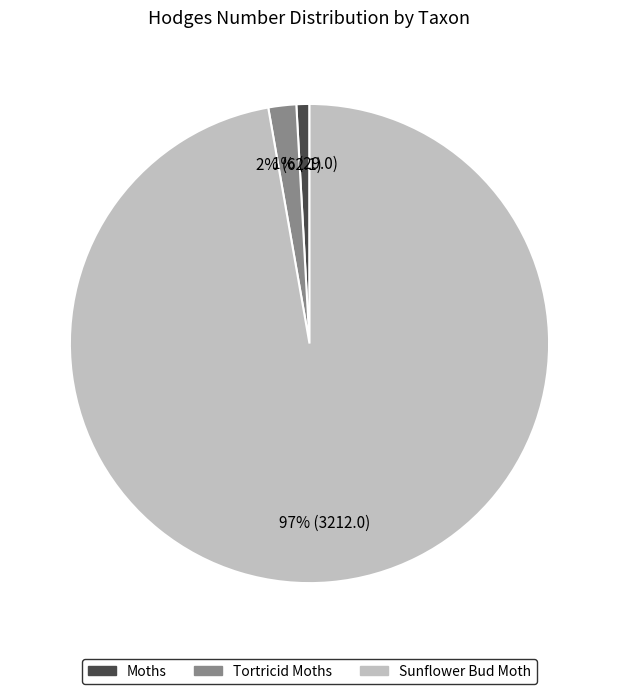

Count the number of slices in the pie.

3